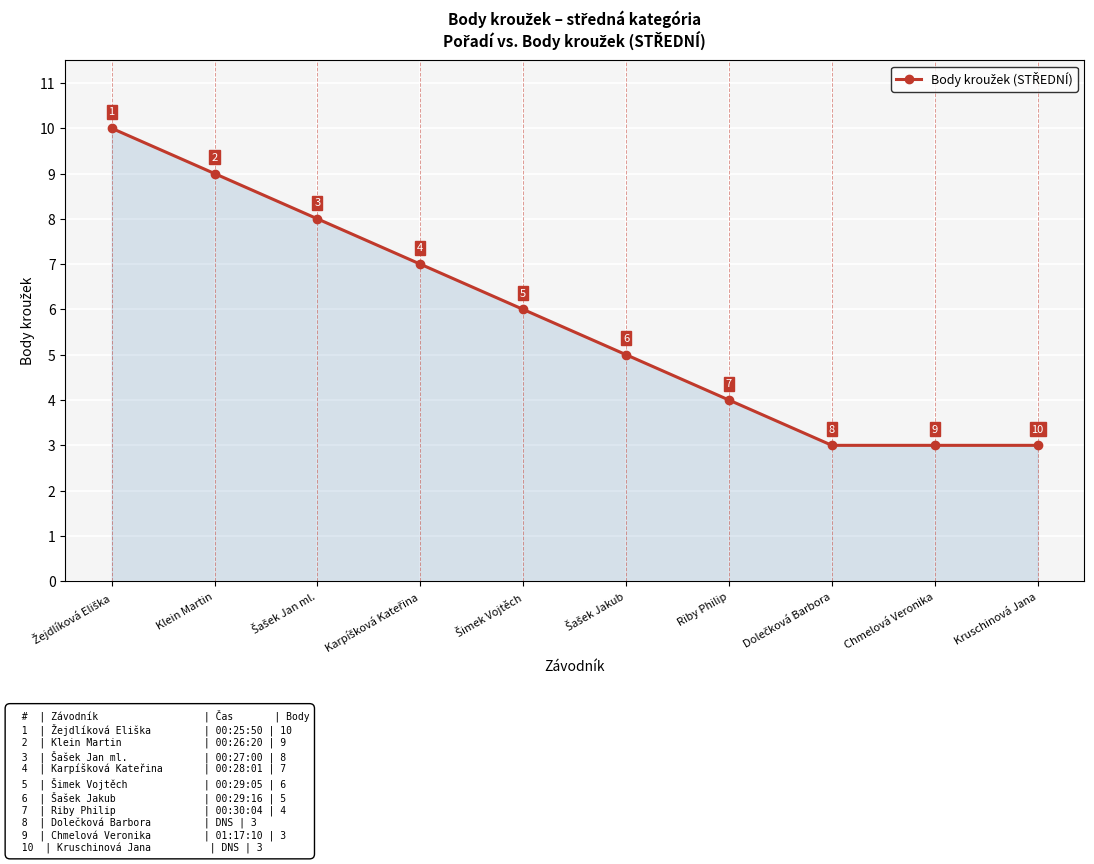

Reading left to right, transcribe all the data shown in this chart.

10	9	8	7	6	5	4	3	3	3